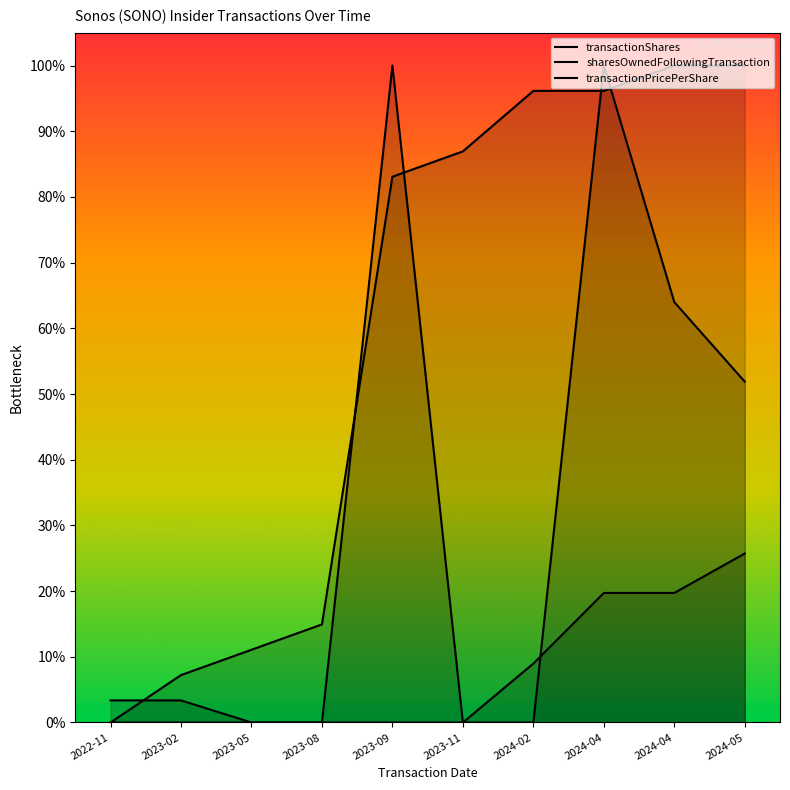

What is the total value across all series at 2024-04?

2.2